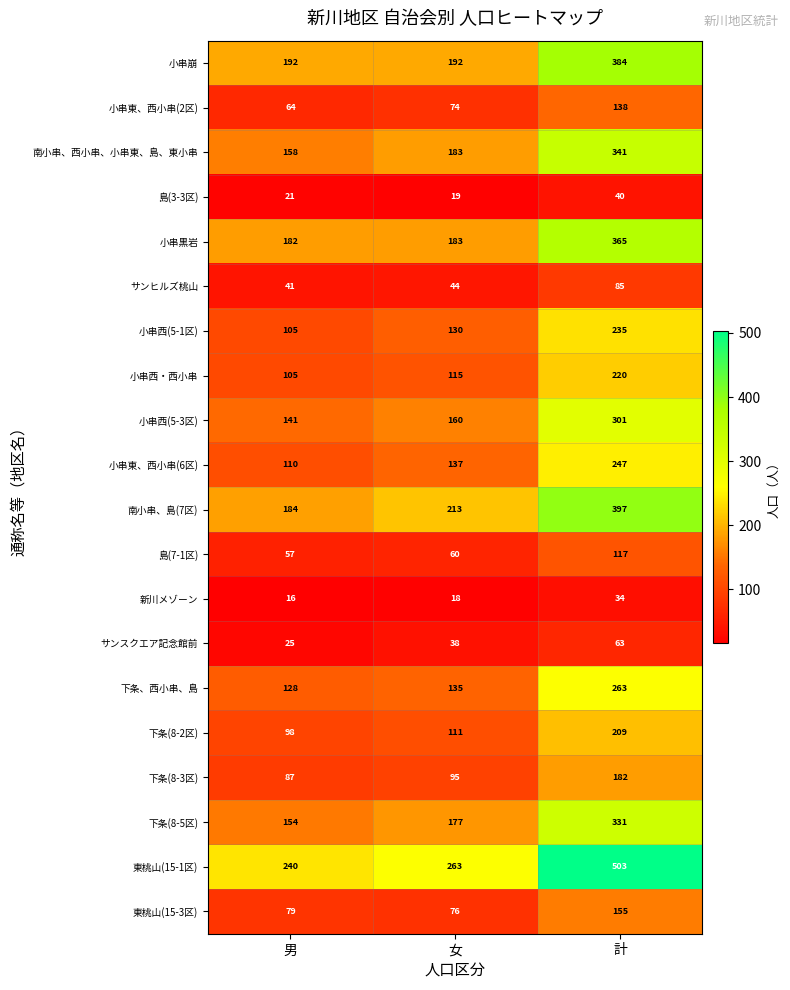

Which category has the highest value across all series?

計